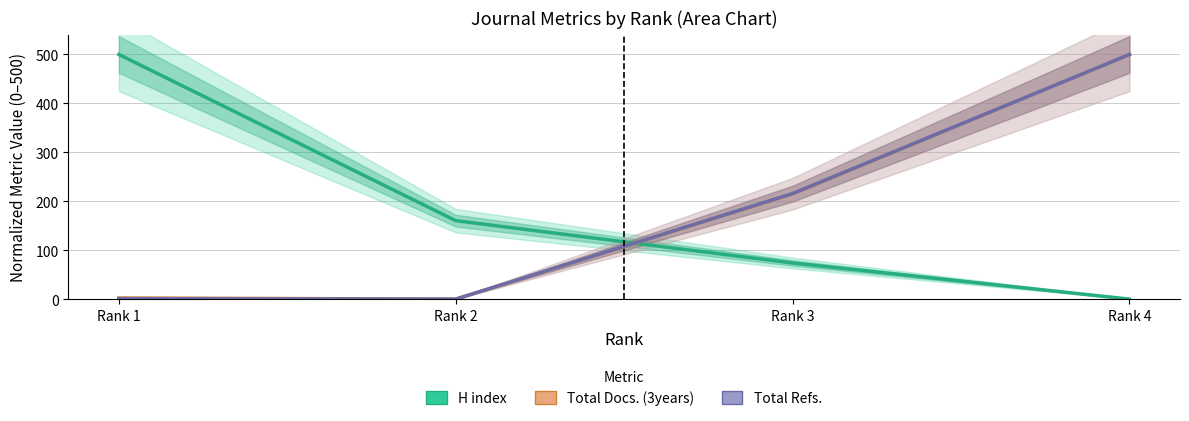

What is the difference between the second highest and minimum values in the Total Docs. 3yrs (normalized) series?

215.1